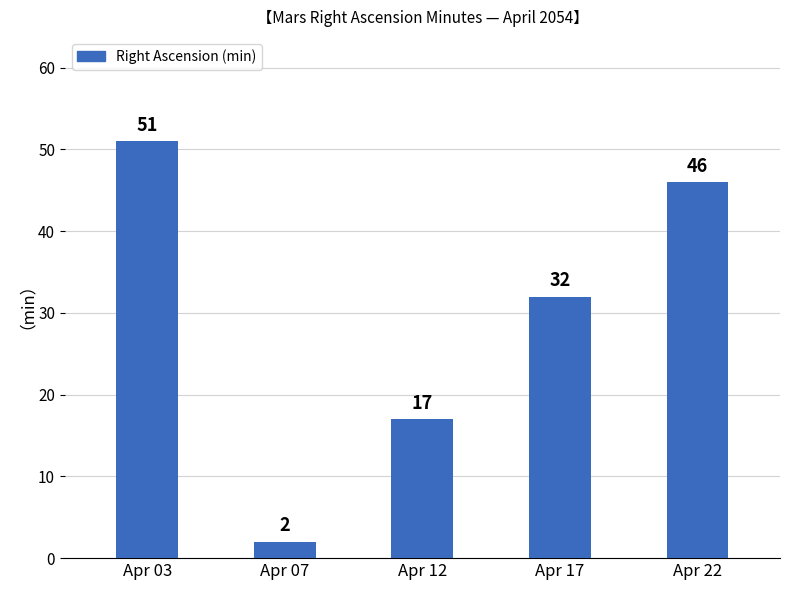

Rank the categories by value from highest to lowest.

Apr 03, Apr 22, Apr 17, Apr 12, Apr 07